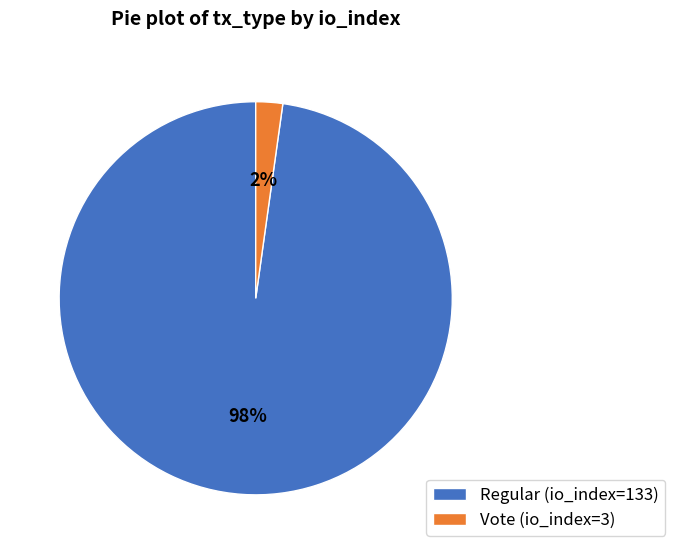

Do Regular (io_index=133) and Vote (io_index=3) together represent more than half of the pie?

Yes